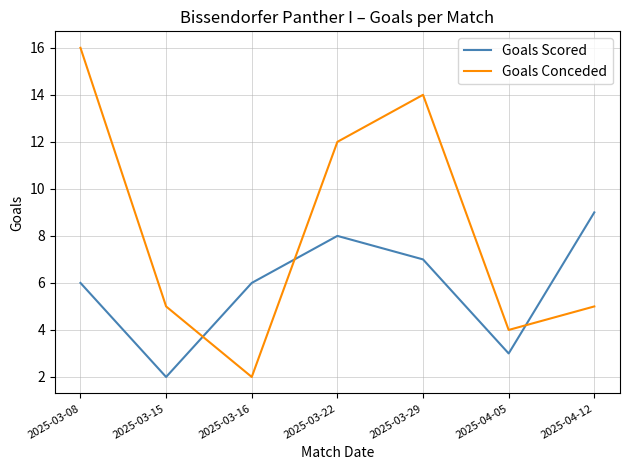

Is the value of Goals Scored at 2025-03-22 greater than the value of Goals Conceded at 2025-03-08?

No